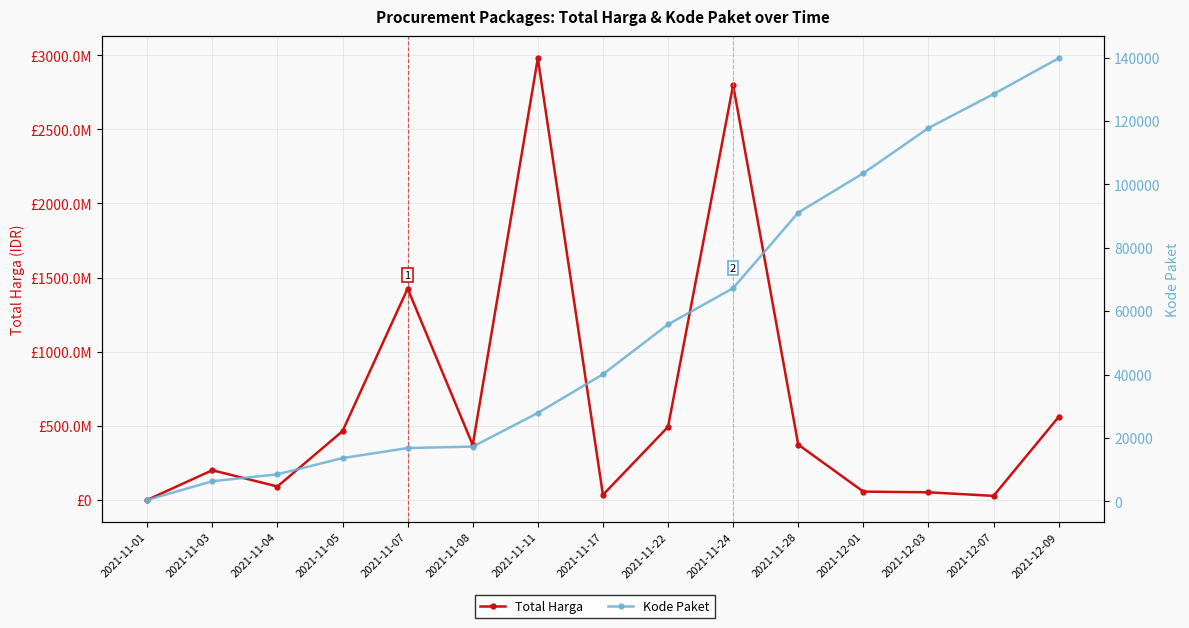

Which series has the largest total across all categories?

Total Harga